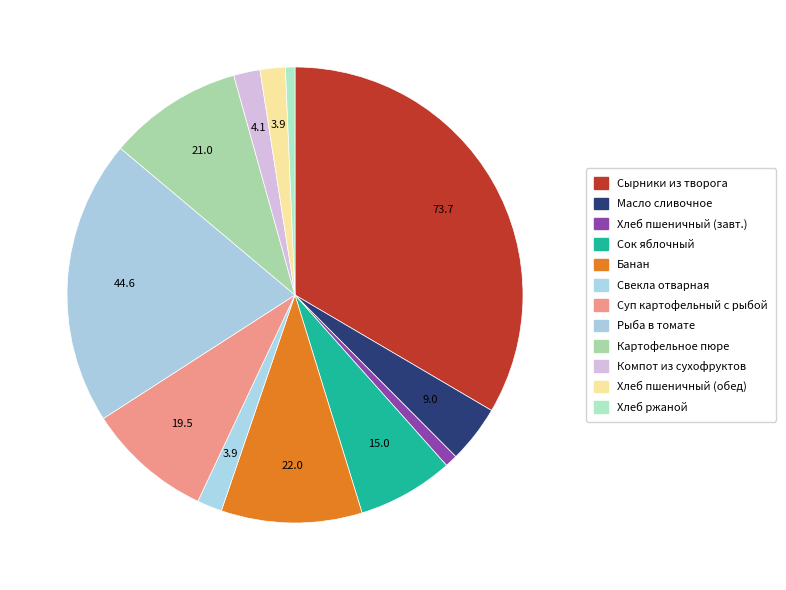

To the nearest percent, what is the difference between the largest and smallest slice percentages?

33%